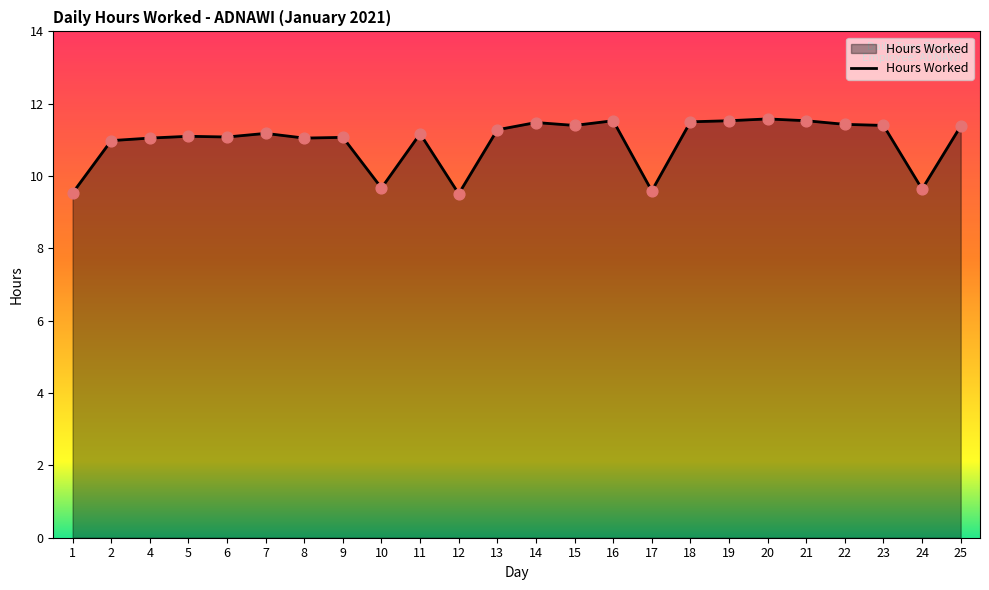

What is the ratio of the value at 8 to the value at 23?

1.0